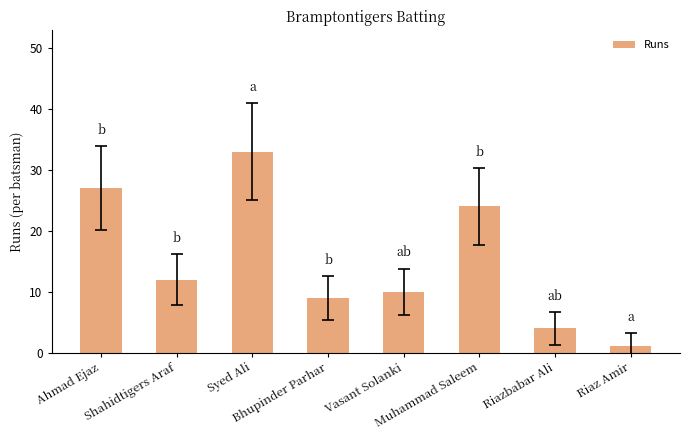

What position from the left is Riazbabar Ali?

7